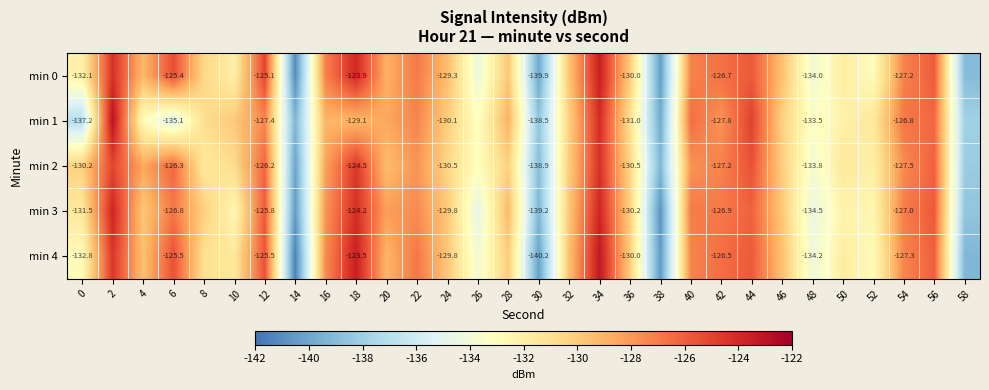

Is the value of min 0 at 30 greater than the value of min 4 at 48?

No